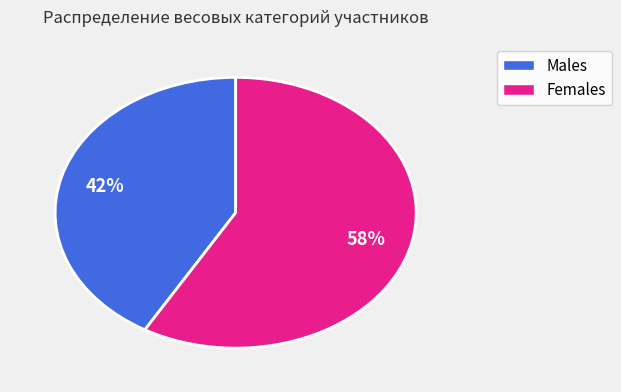

Is there any slice that represents more than half of the pie?

Yes